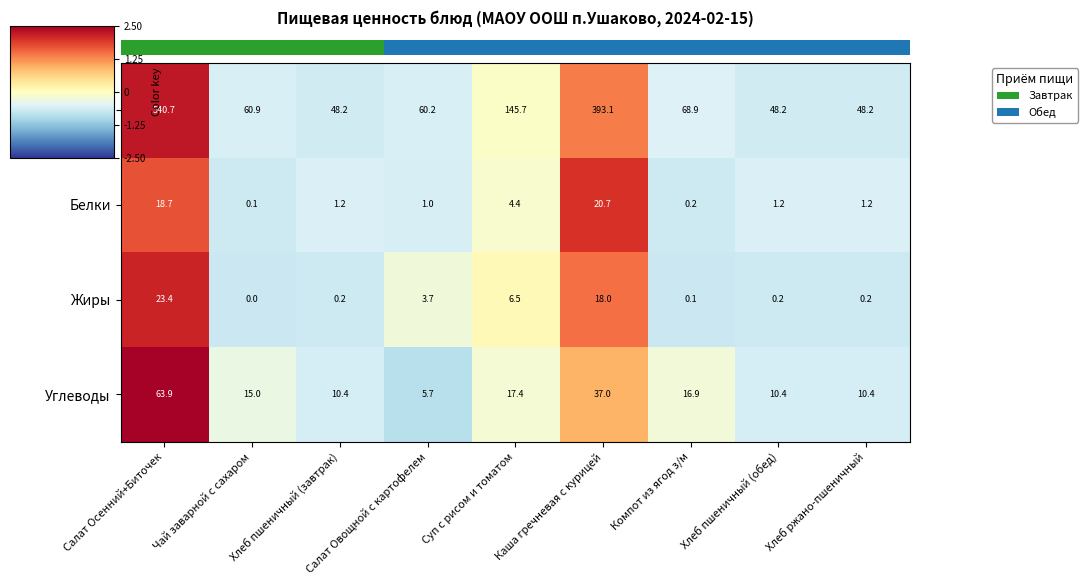

What is the difference between the second highest and second lowest values in the Углеводы series?

26.6